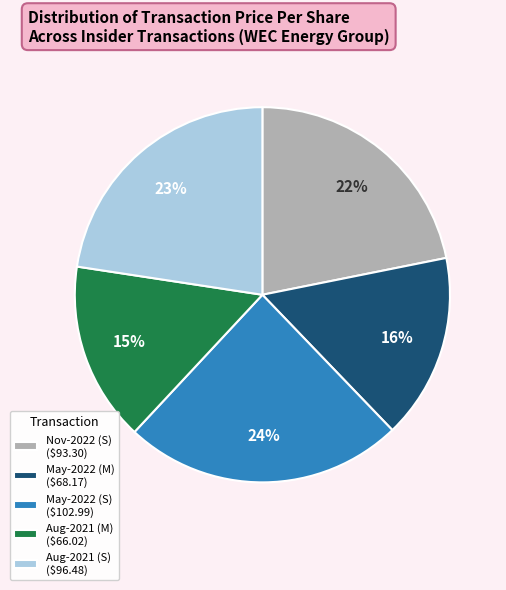

To the nearest percent, what is the average slice percentage?

20%